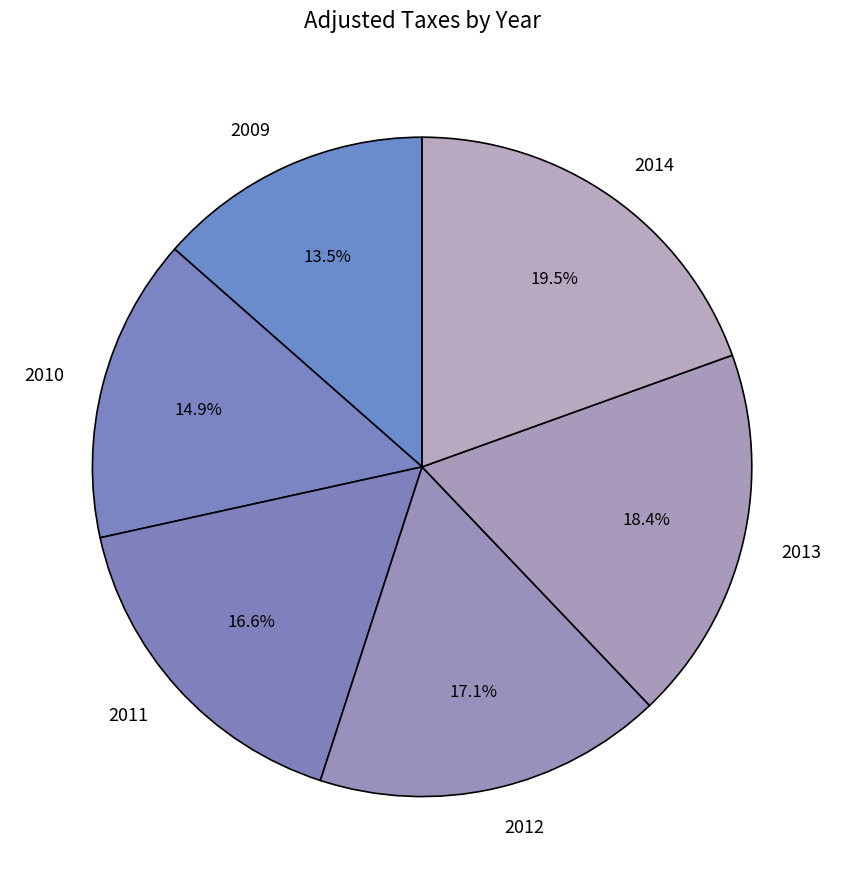

What percentage do 2010 and 2009 together represent?

28.4%